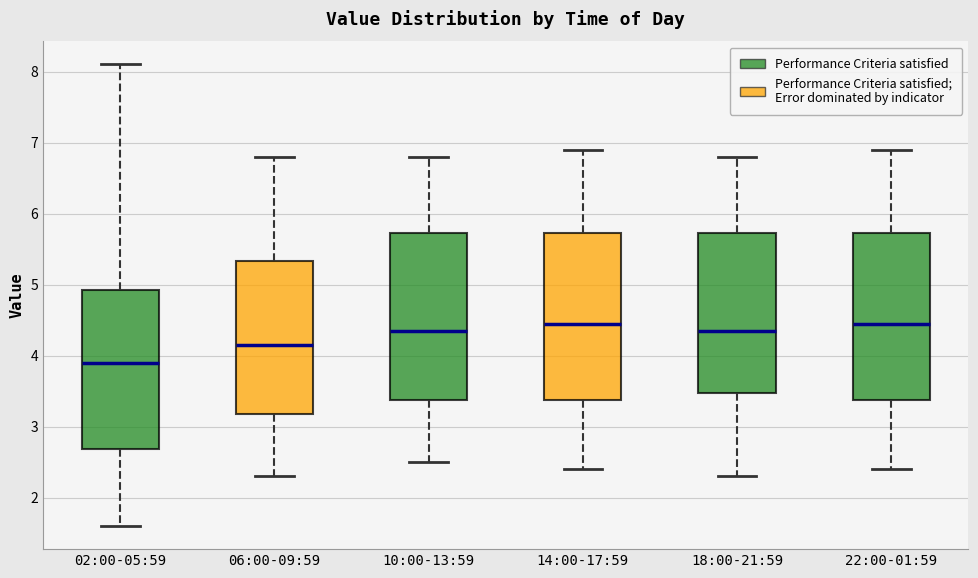

Reading left to right, read every box against the y-axis: the position of its median line, the range the box covers, and the ends of its whiskers. The values are not printed on the chart, so give them approximately, as read against the axis.

02:00-05:59: median 3.9, box 2.7 to 4.9, whiskers 1.6 to 8.1
06:00-09:59: median 4.2, box 3.2 to 5.3, whiskers 2.3 to 6.8
10:00-13:59: median 4.4, box 3.4 to 5.7, whiskers 2.5 to 6.8
14:00-17:59: median 4.5, box 3.4 to 5.7, whiskers 2.4 to 6.9
18:00-21:59: median 4.4, box 3.5 to 5.7, whiskers 2.3 to 6.8
22:00-01:59: median 4.5, box 3.4 to 5.7, whiskers 2.4 to 6.9